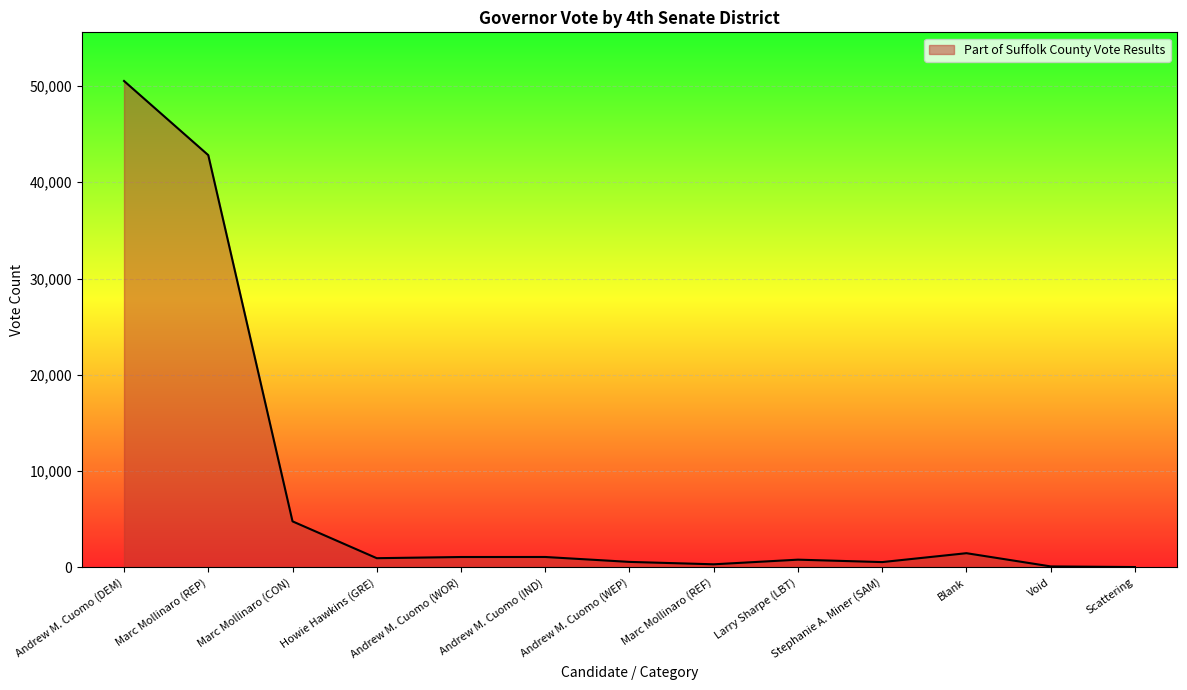

Where is the data nearest to the value 25276?

Marc Mollinaro (REP)